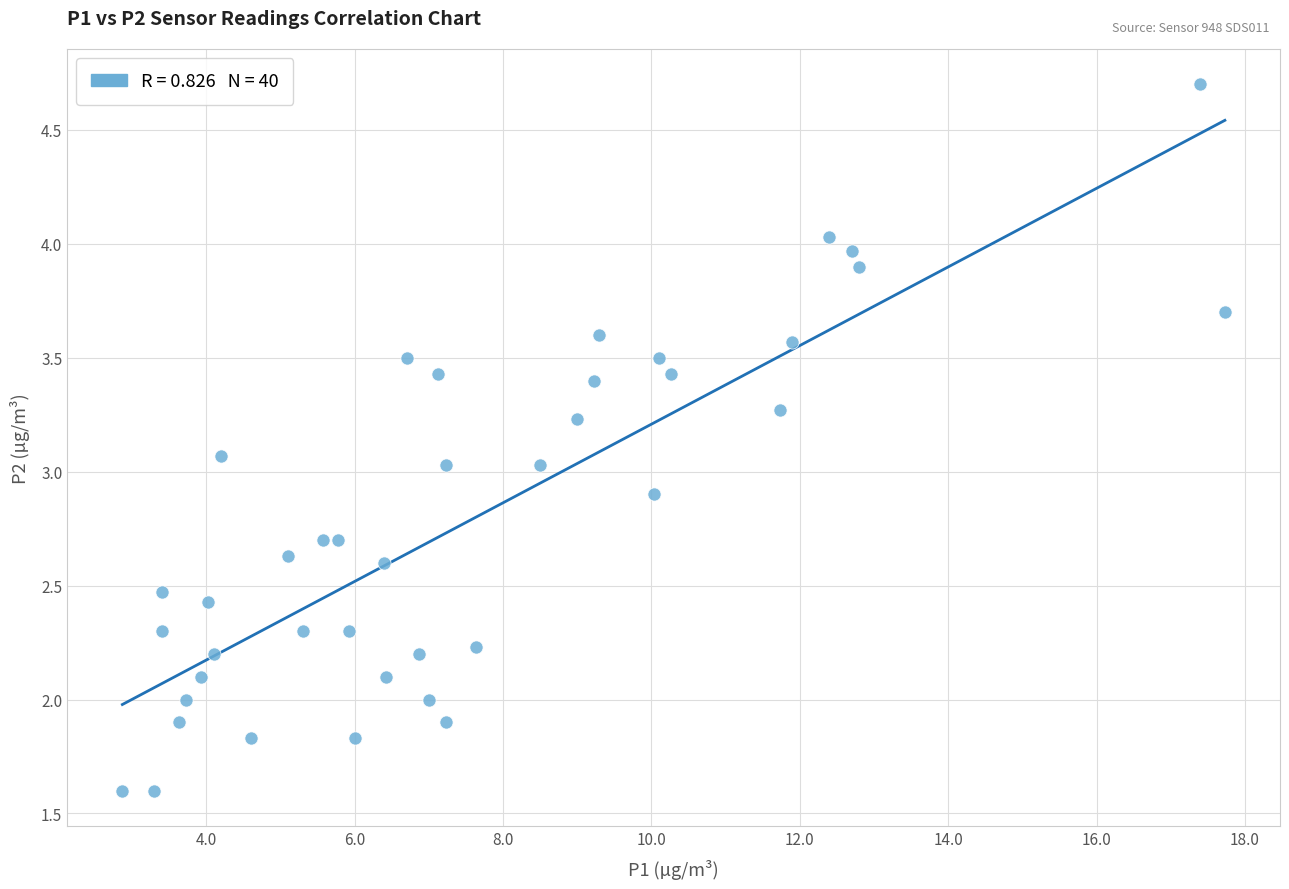

What is the range of Y values (max minus min)?

3.1